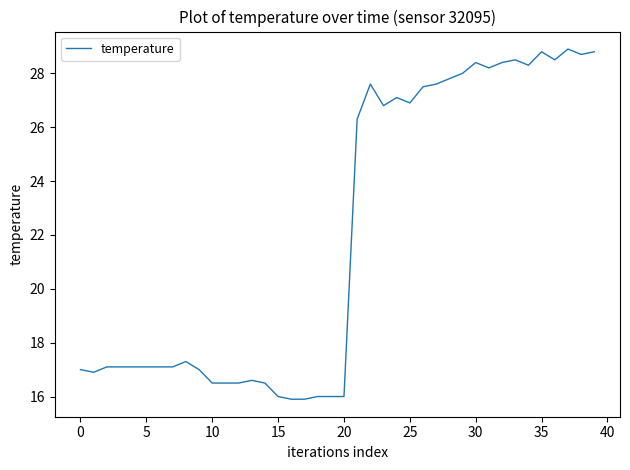

What is the greatest value displayed?

28.9